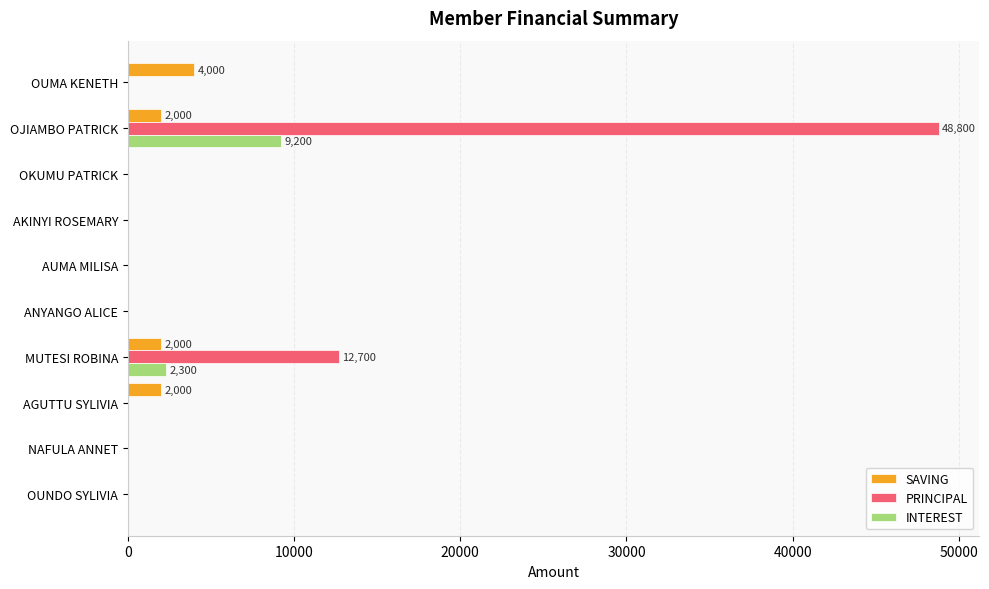

How many values in the INTEREST series exceed 0?

2